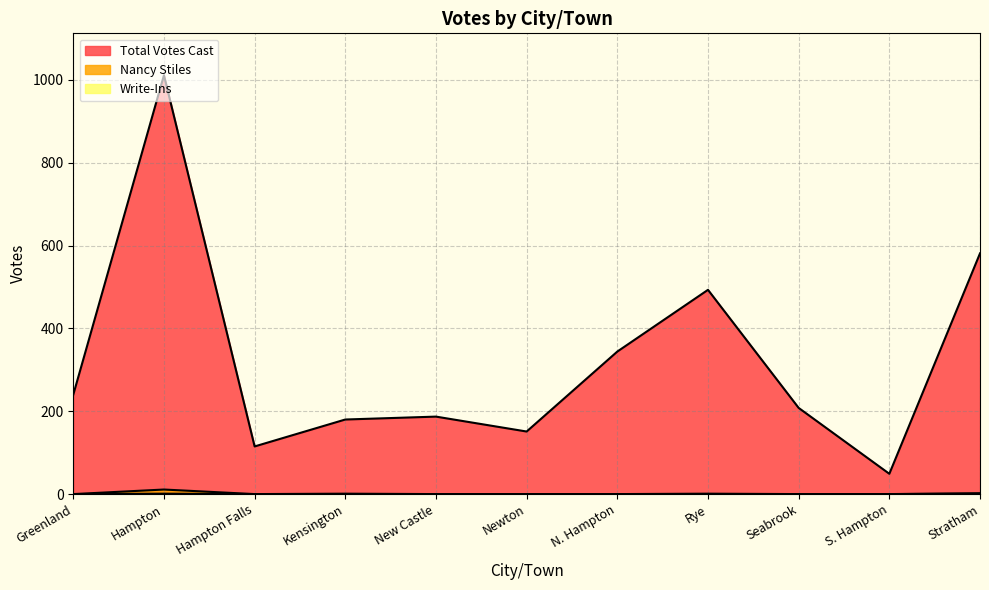

True or false: Total Votes Cast and Nancy Stiles cross at least once.

False